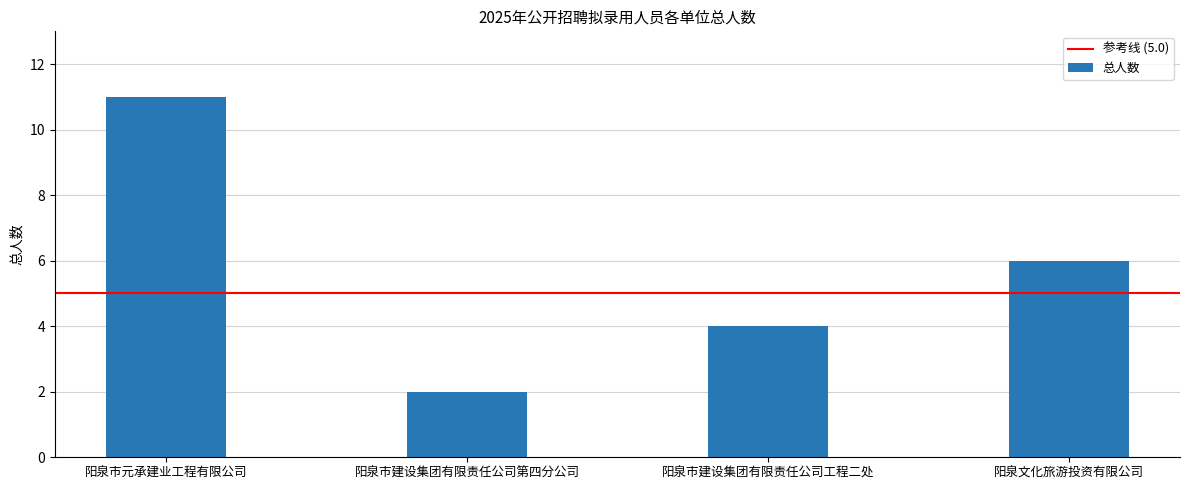

Does the chart contain any negative values?

No